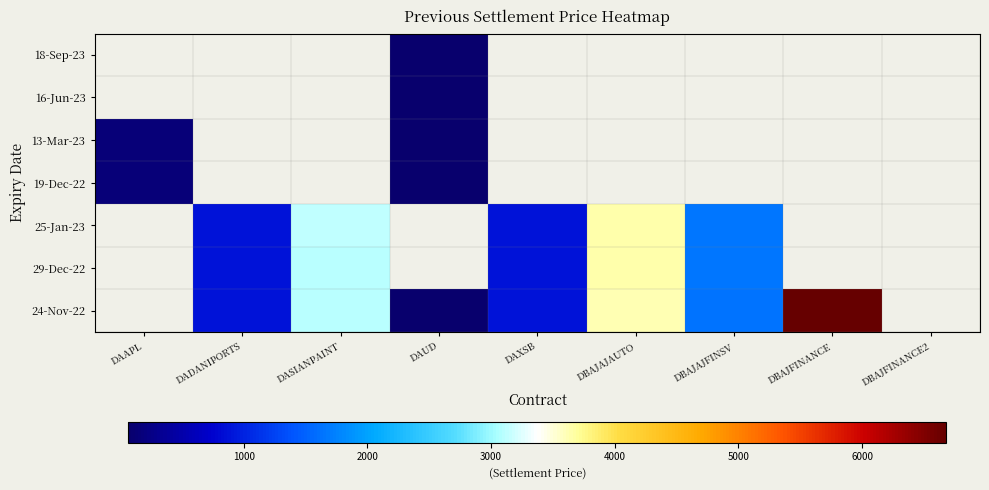

At which category does the chart reach its peak across all series?

DBAJFINANCE